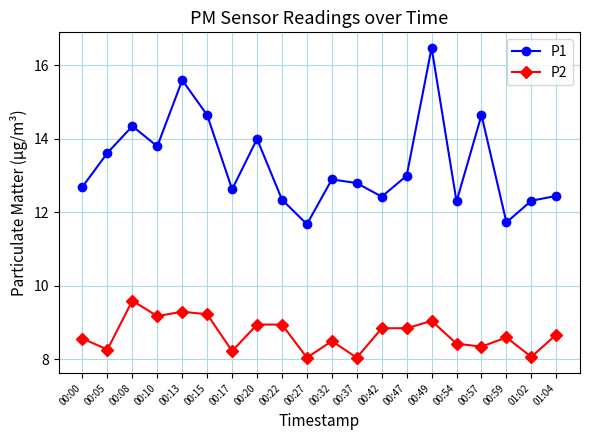

What is the difference between the P2 values at 00:08 and 00:15?

0.4